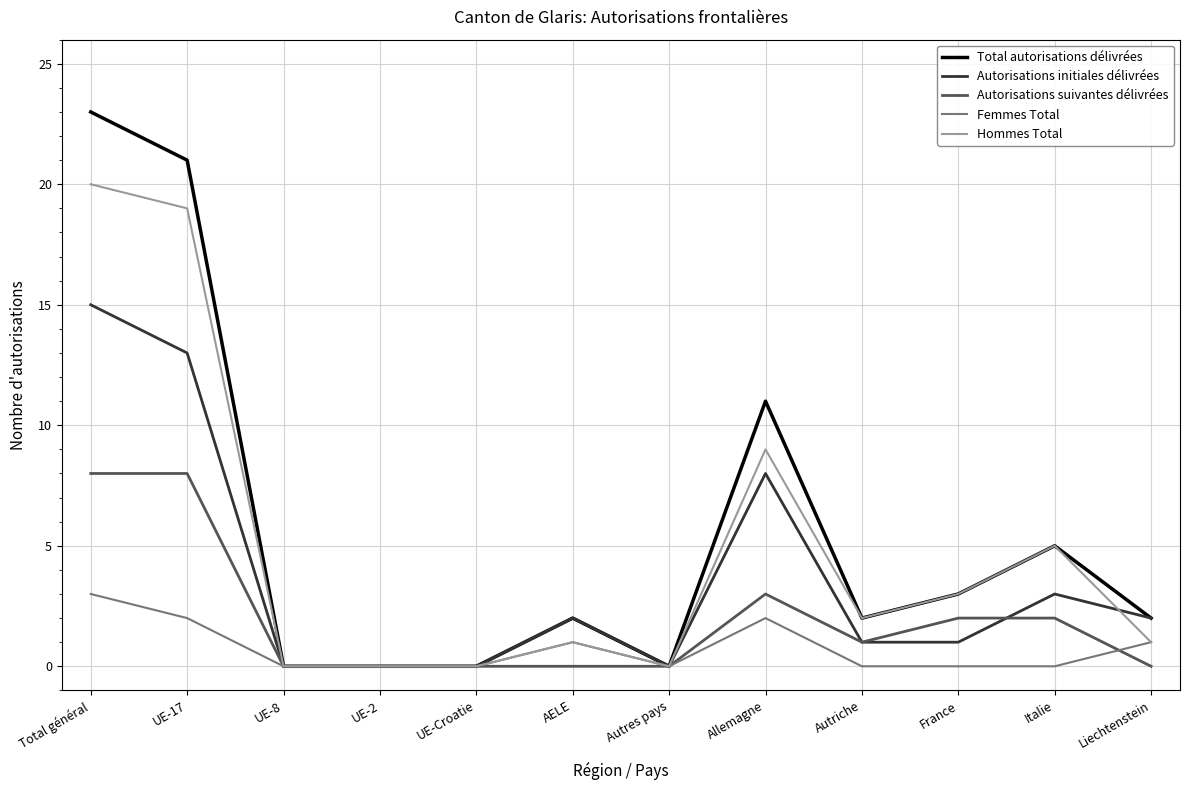

What is the sum of all Autorisations initiales délivrées values?

45